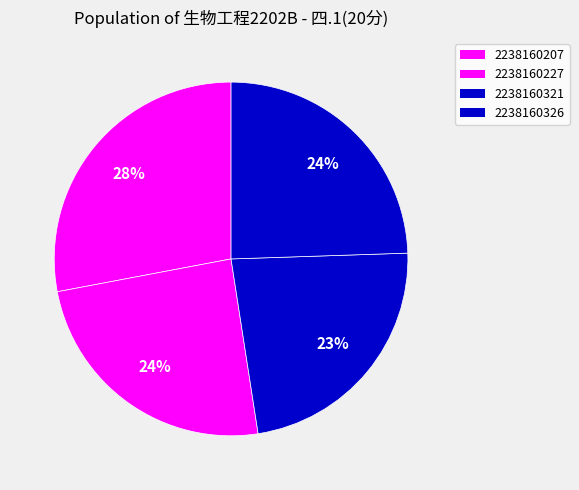

Do 2238160321 and 2238160207 together represent more than half of the pie?

Yes